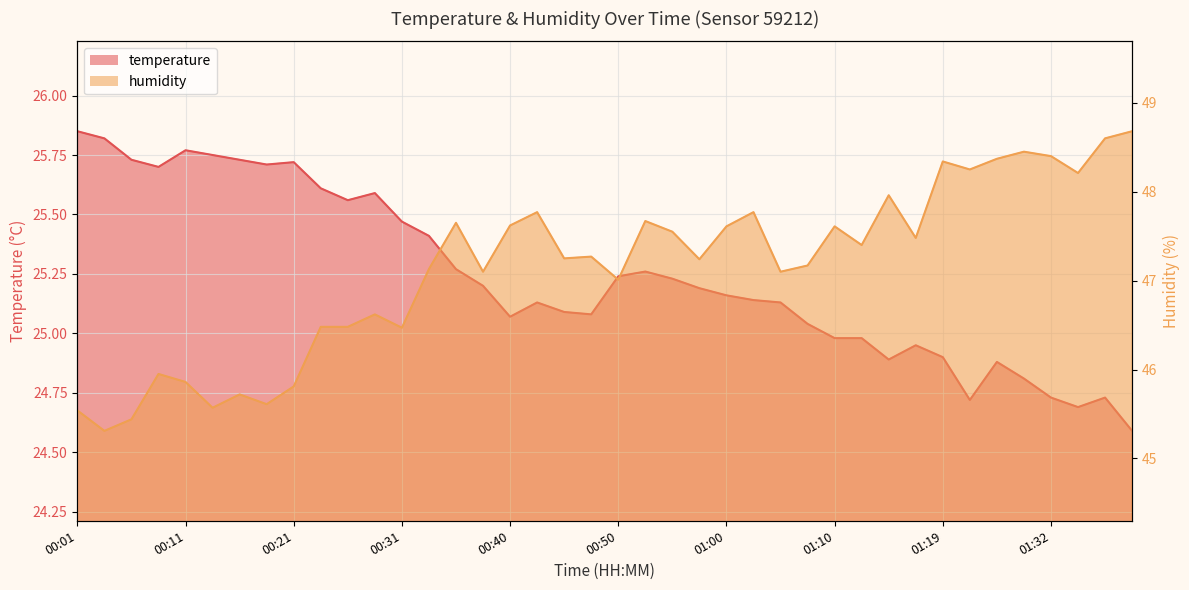

Which category has the lowest value in the humidity series?

00:04